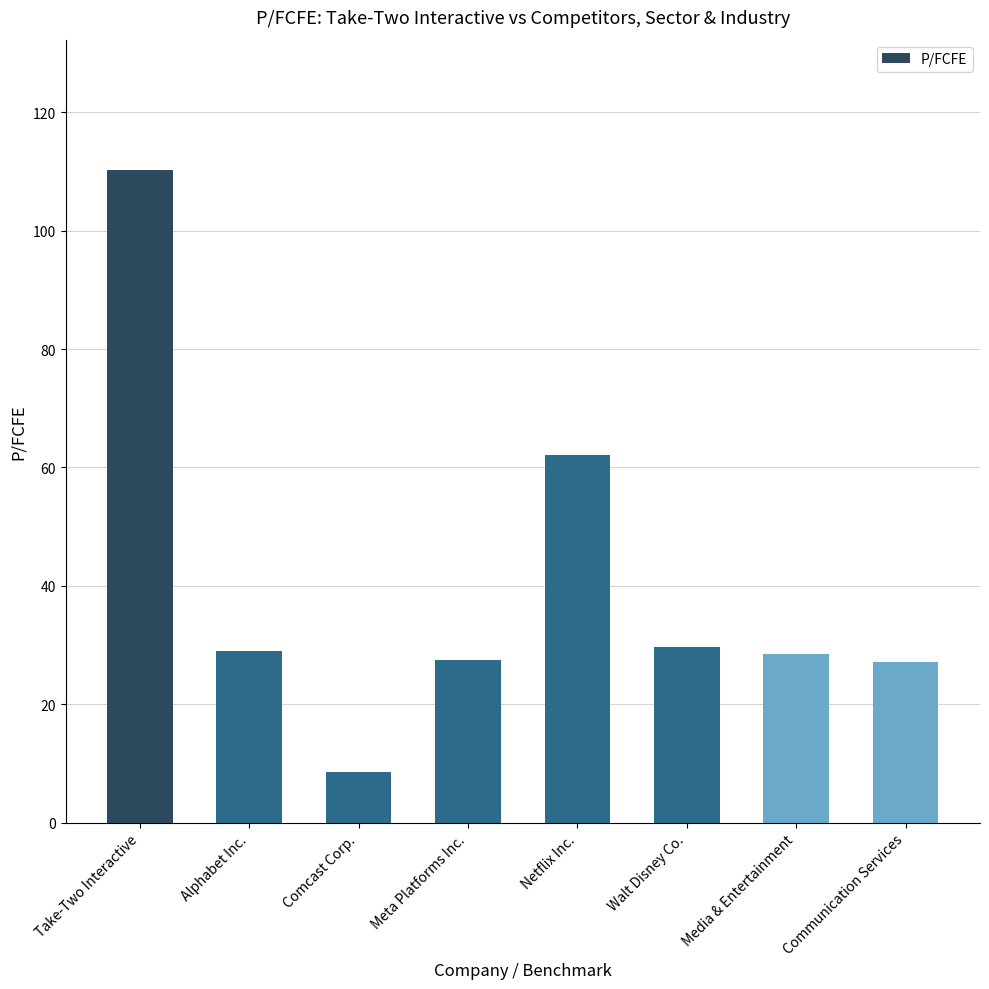

What is the label of the 7th bar from the right?

Alphabet Inc.